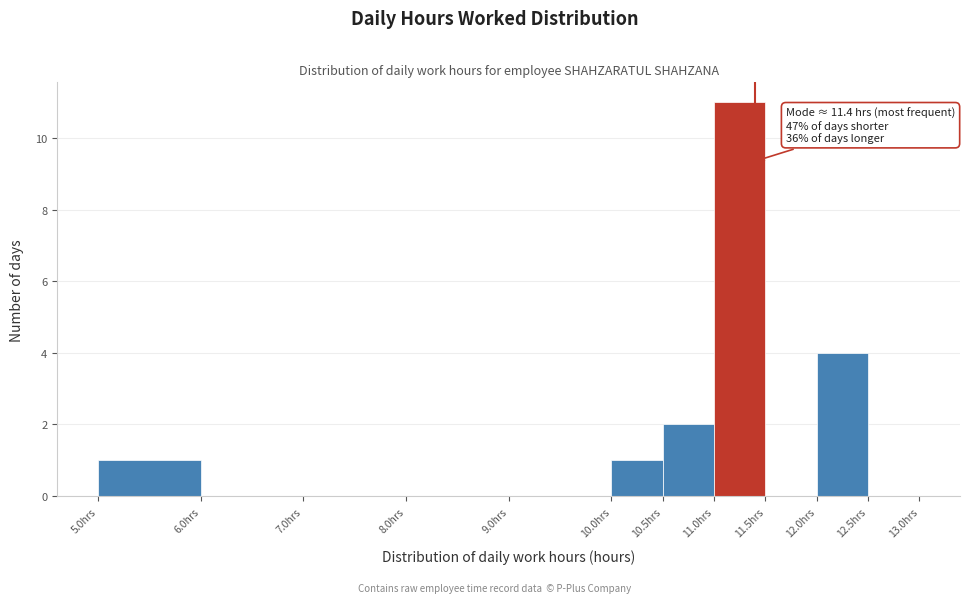

Over which range of the x-axis is the bar tallest?

11.0 to 11.5